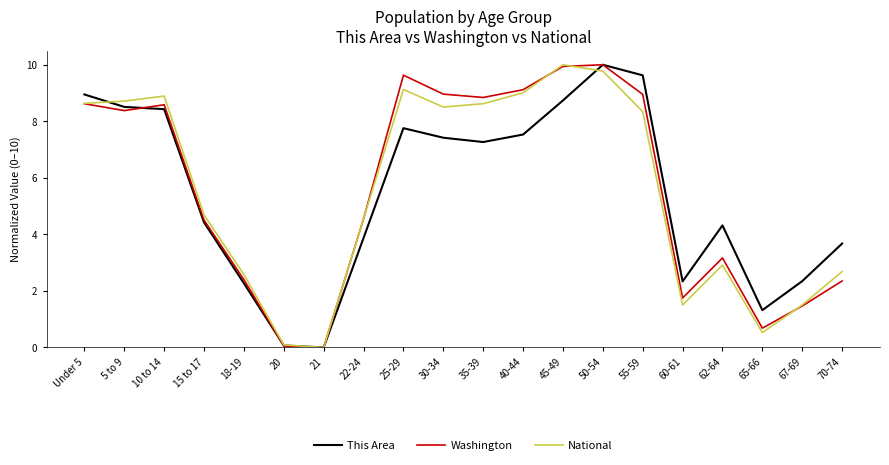

Reading left to right, what are all the values shown in this chart?

This Area: Under 5=8.9	5 to 9=8.5	10 to 14=8.4	15 to 17=4.4	18-19=2.3	20=0.1	21=0.0	22-24=3.9	25-29=7.8	30-34=7.4	35-39=7.3	40-44=7.5	45-49=8.7	50-54=10.0	55-59=9.6	60-61=2.3	62-64=4.3	65-66=1.3	67-69=2.3	70-74=3.7
Washington: Under 5=8.6	5 to 9=8.4	10 to 14=8.6	15 to 17=4.5	18-19=2.4	20=0.1	21=0.0	22-24=4.6	25-29=9.6	30-34=9.0	35-39=8.8	40-44=9.1	45-49=9.9	50-54=10.0	55-59=9.0	60-61=1.7	62-64=3.2	65-66=0.7	67-69=1.5	70-74=2.4
National: Under 5=8.6	5 to 9=8.7	10 to 14=8.9	15 to 17=4.7	18-19=2.6	20=0.1	21=0.0	22-24=4.6	25-29=9.1	30-34=8.5	35-39=8.6	40-44=9.0	45-49=10.0	50-54=9.8	55-59=8.3	60-61=1.5	62-64=2.9	65-66=0.5	67-69=1.5	70-74=2.7